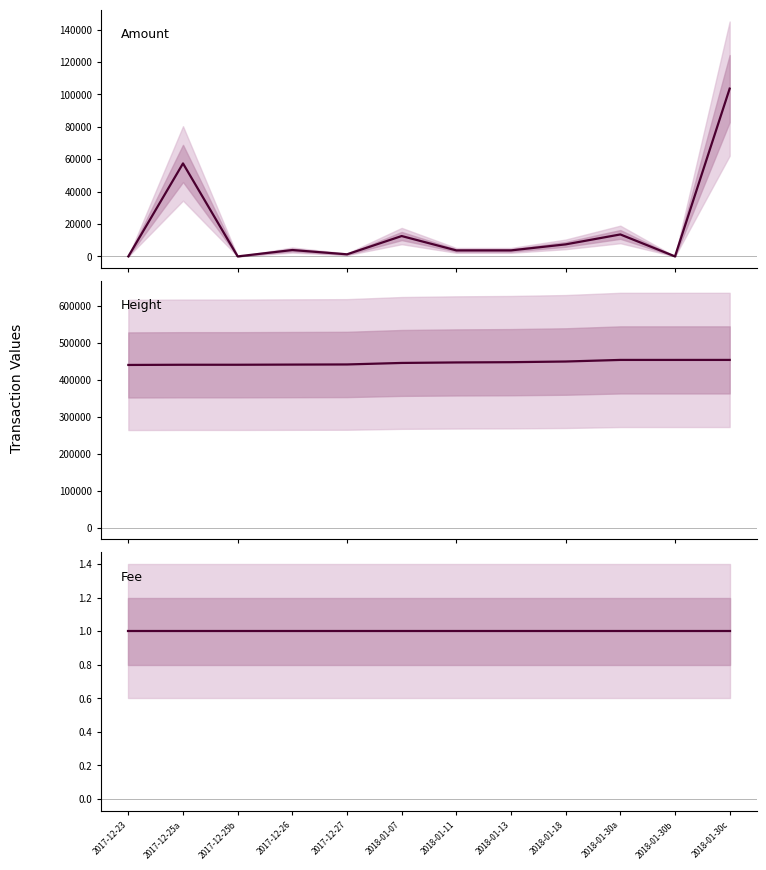

How many intersections are there between Amount and Fee?

2